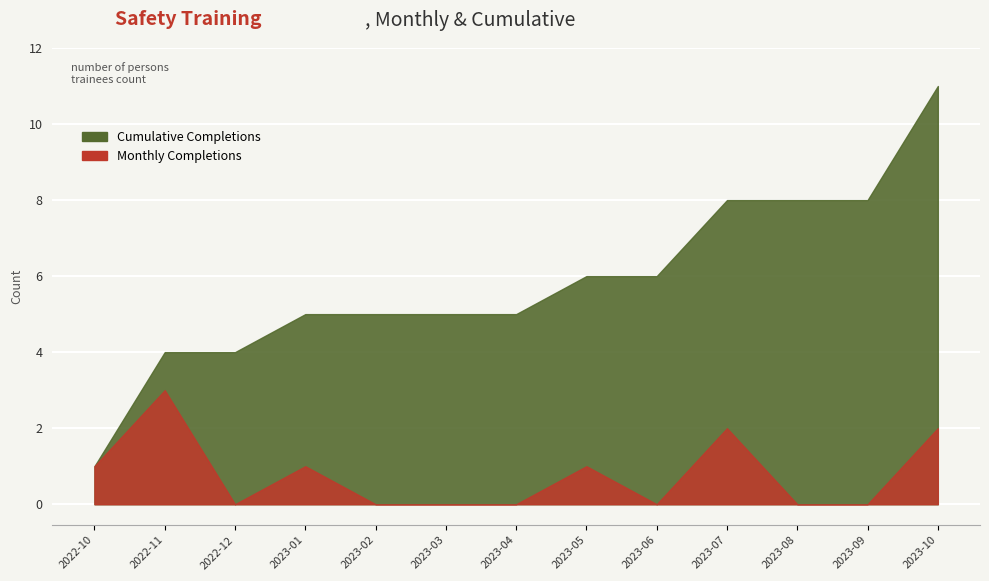

At which category is the sum across all series the highest?

2023-10